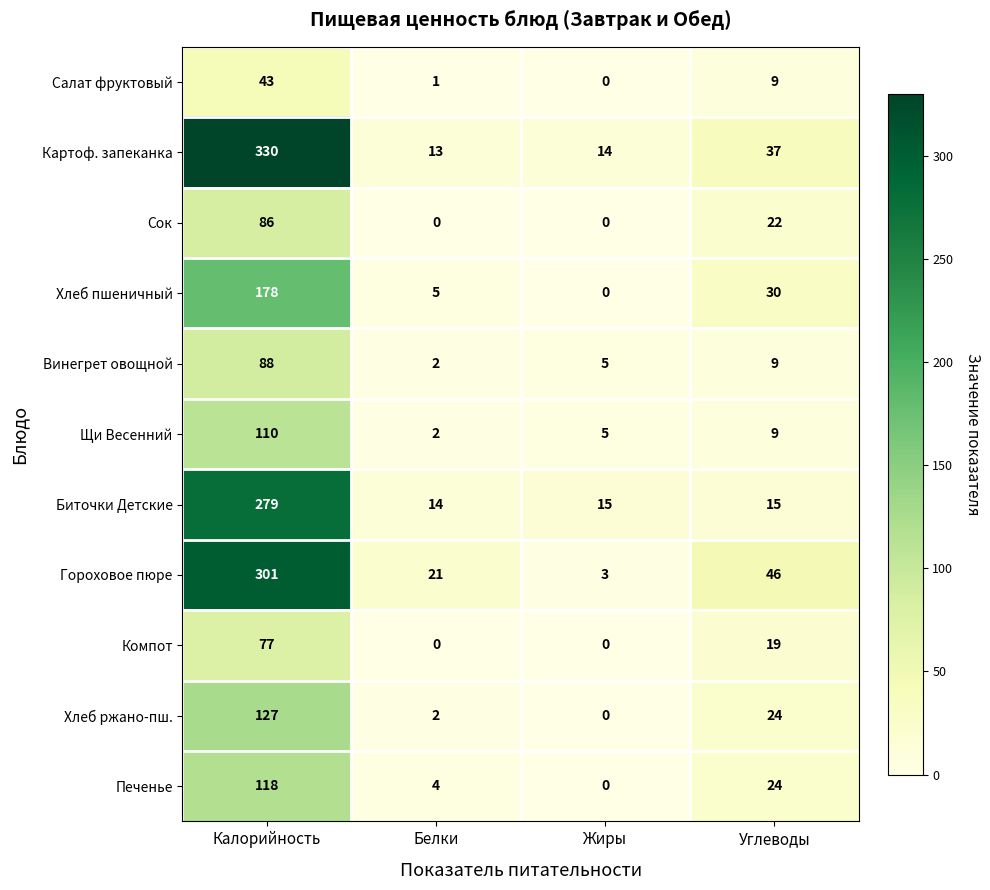

What is the difference between the maximum and minimum values in the Хлеб ржано-пш. series?

127